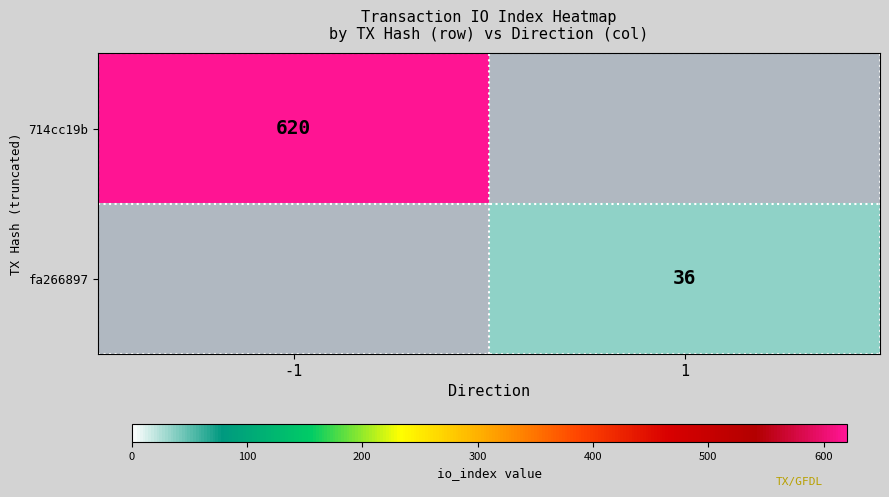

True or false: fa266897 has a value of 36 at 1.

True